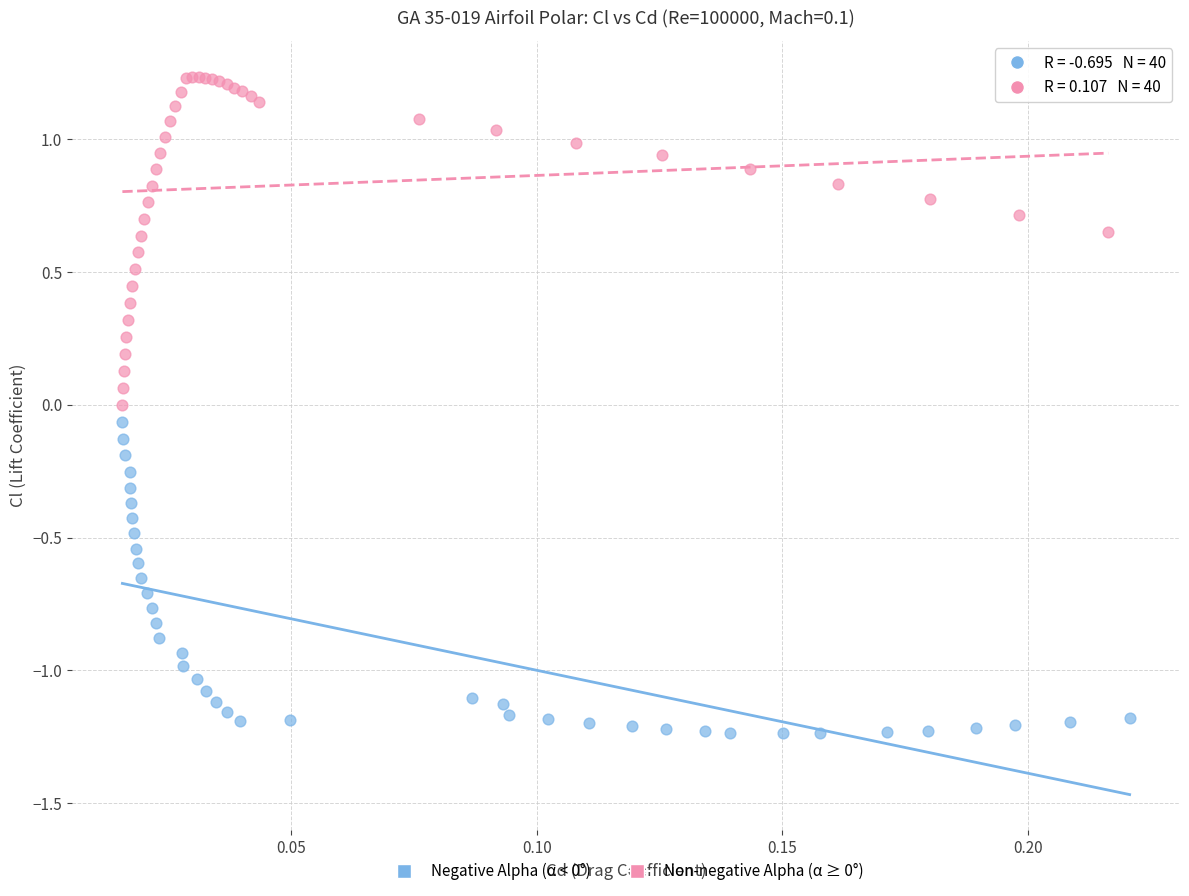

Which series has the largest Y range (max minus min)?

Non-negative Alpha (α ≥ 0°)